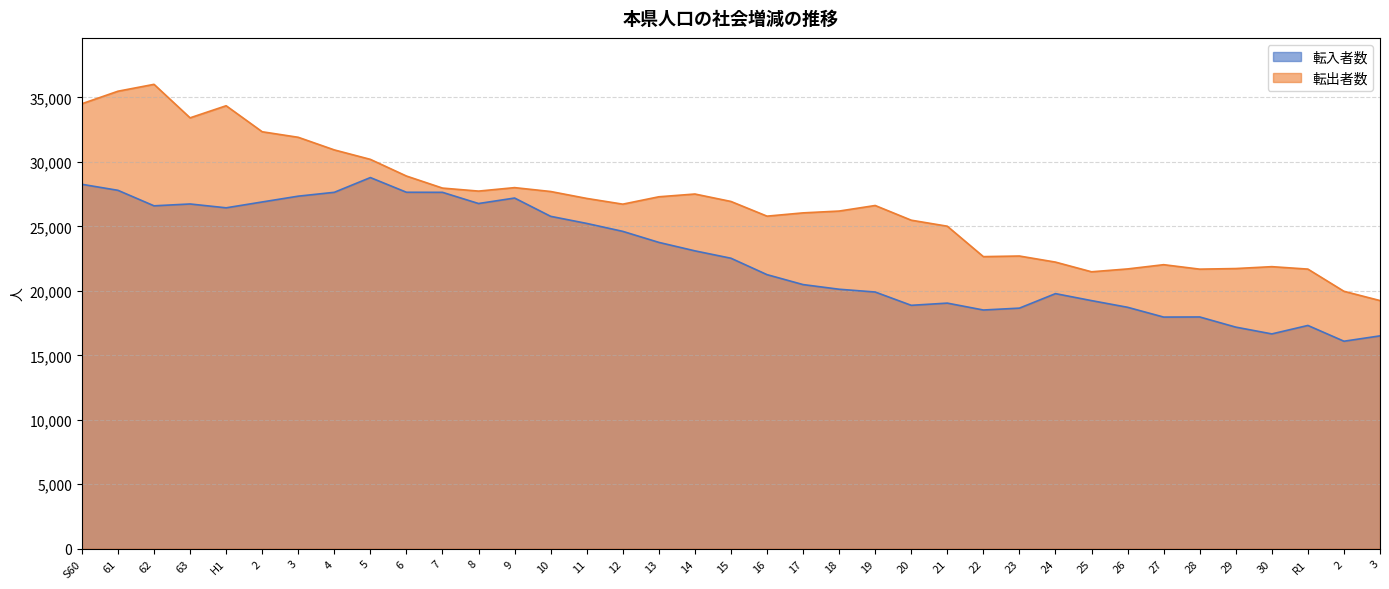

True or false: 転出者数 has a value of 36457 at R1.

False